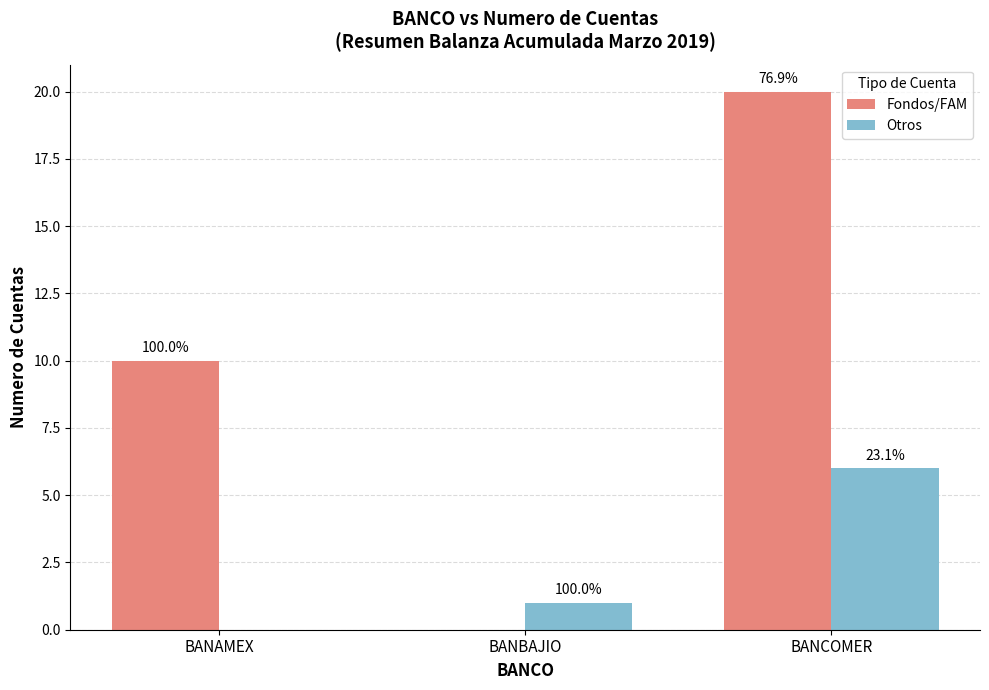

Between BANBAJIO and BANCOMER, which series saw the biggest shift?

Fondos/FAM